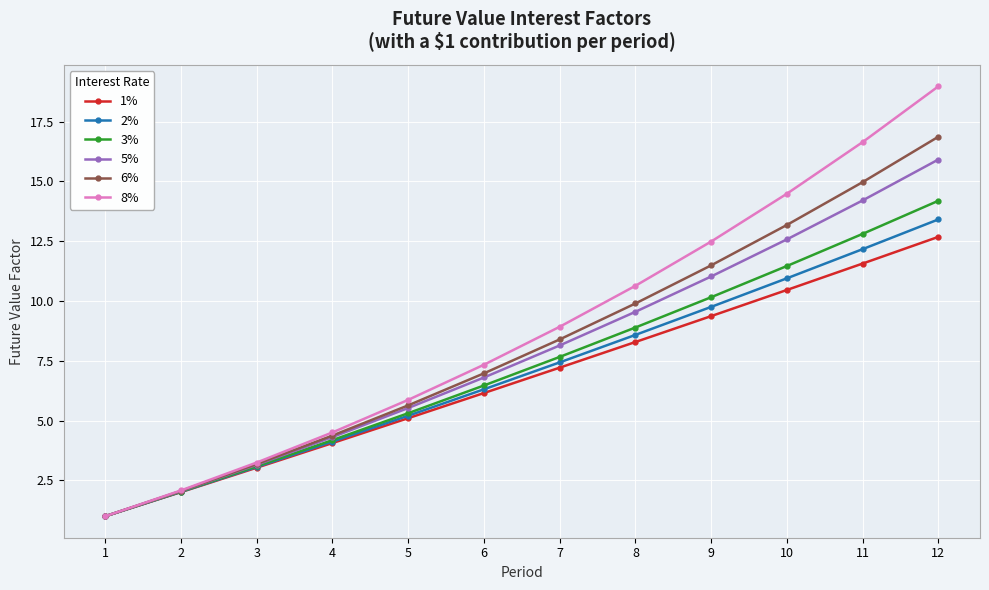

Where does the 6% series first go above 8?

7